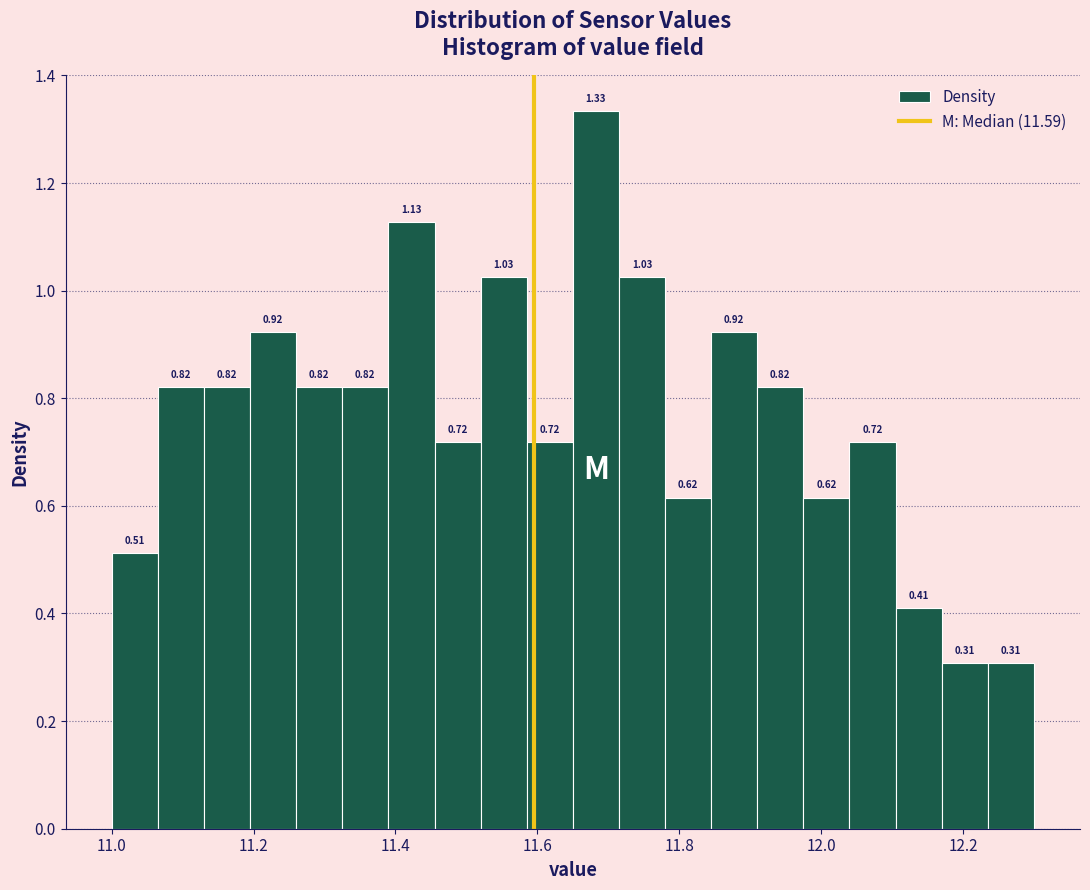

Read against the x-axis, roughly where is the centre of the tallest bar?

11.68